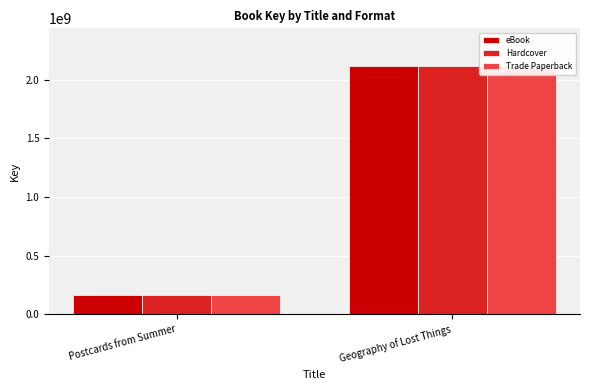

Which series changed the most between Postcards from Summer and Geography of Lost Things?

eBook